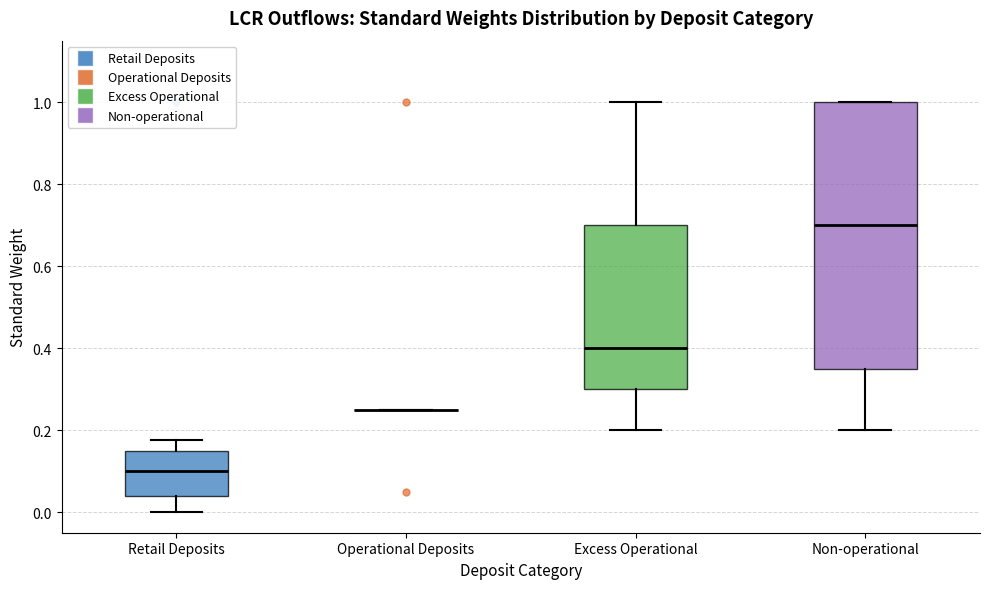

Where is the lower edge of the box for Retail Deposits on the y-axis? The values are not printed on the chart, so give them approximately, as read against the axis.

0.04